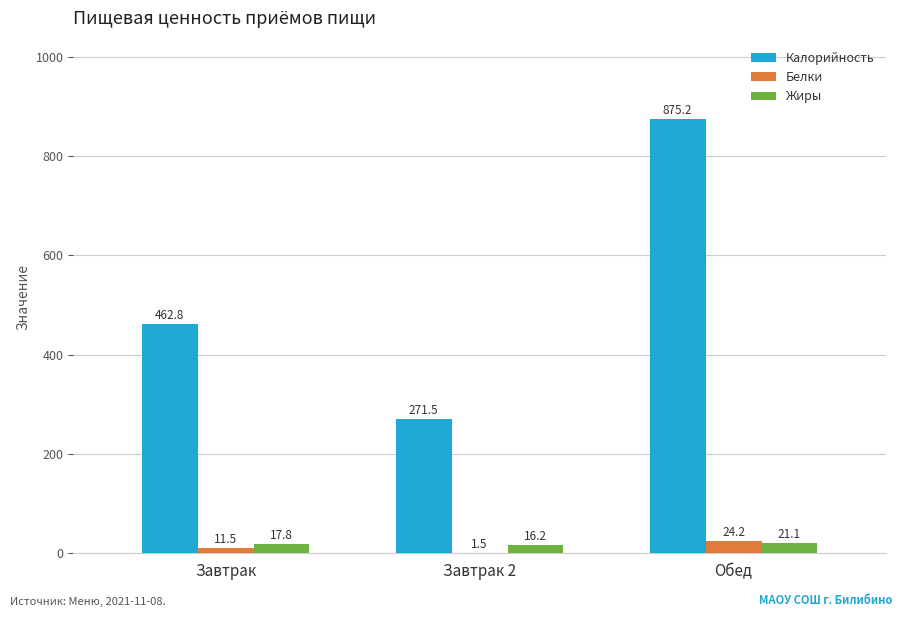

What is the maximum value shown in the chart?

875.2